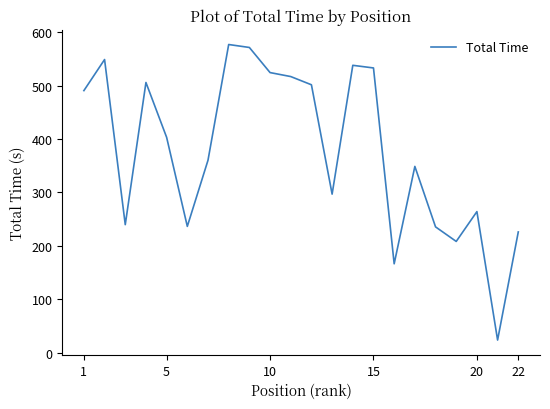

Is this an area chart (filled region under the line)?

No